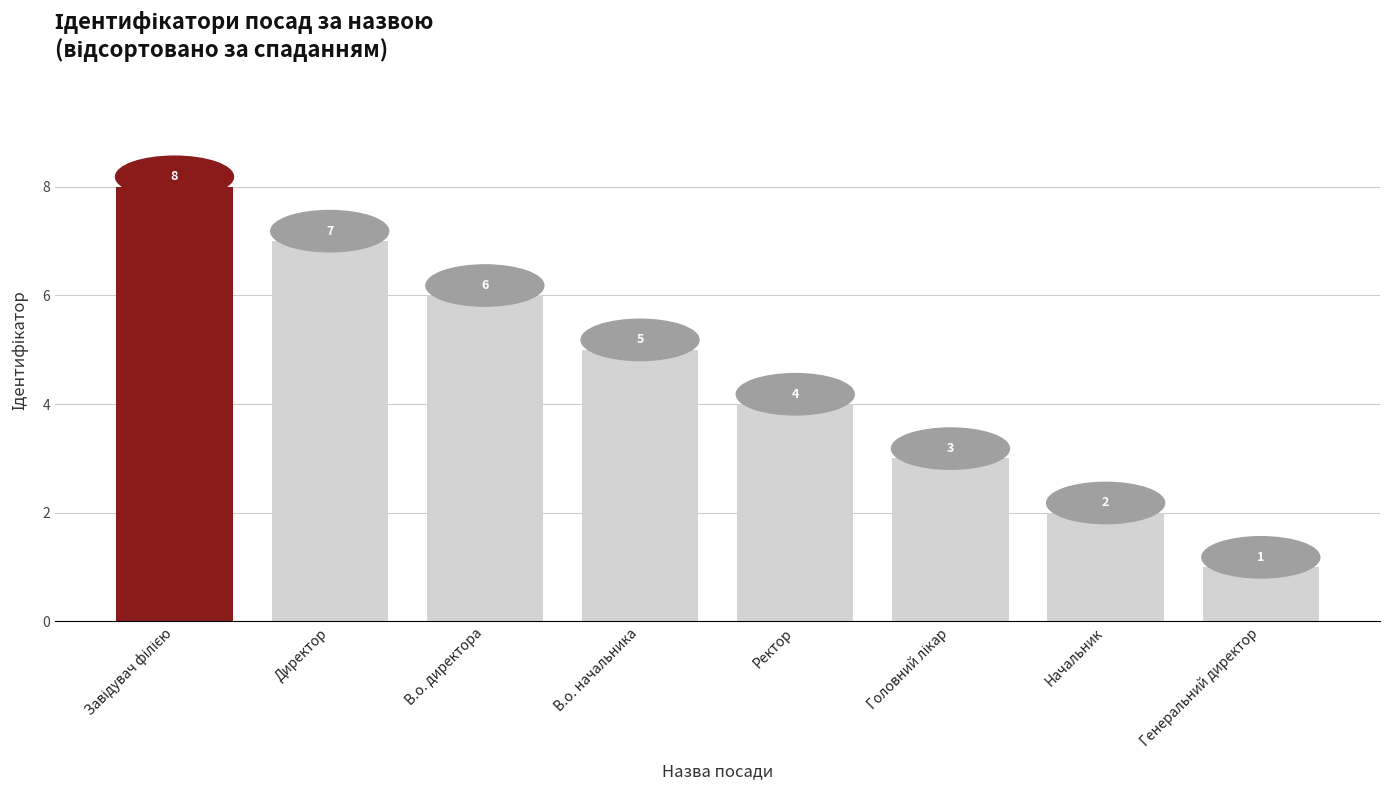

What value does the data have at Начальник?

2